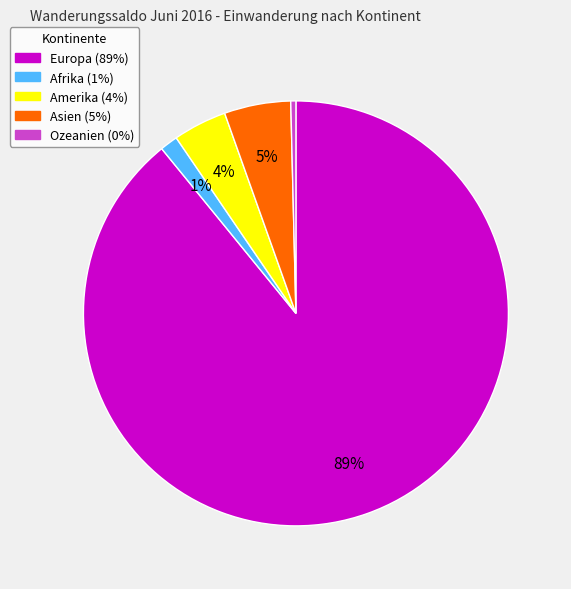

To the nearest percent, what is the average slice percentage?

20%